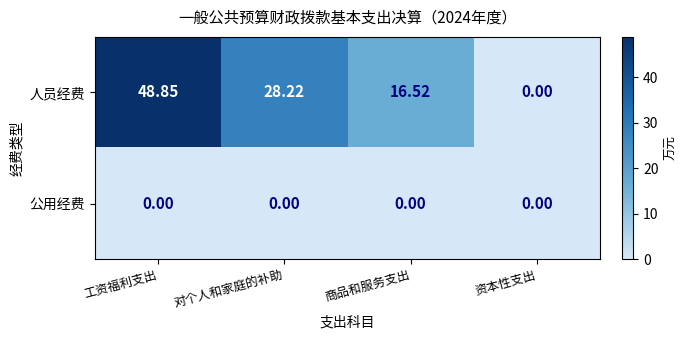

At which category is the sum across all series the highest?

工资福利支出